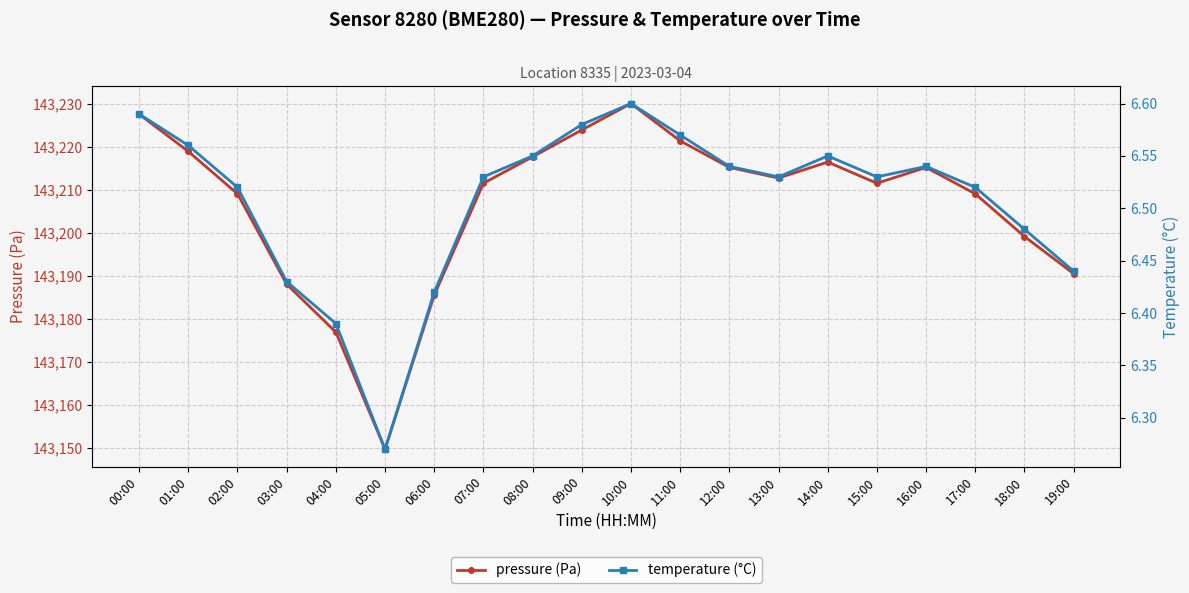

What are all the series names shown in the legend?

pressure (Pa), temperature (°C)